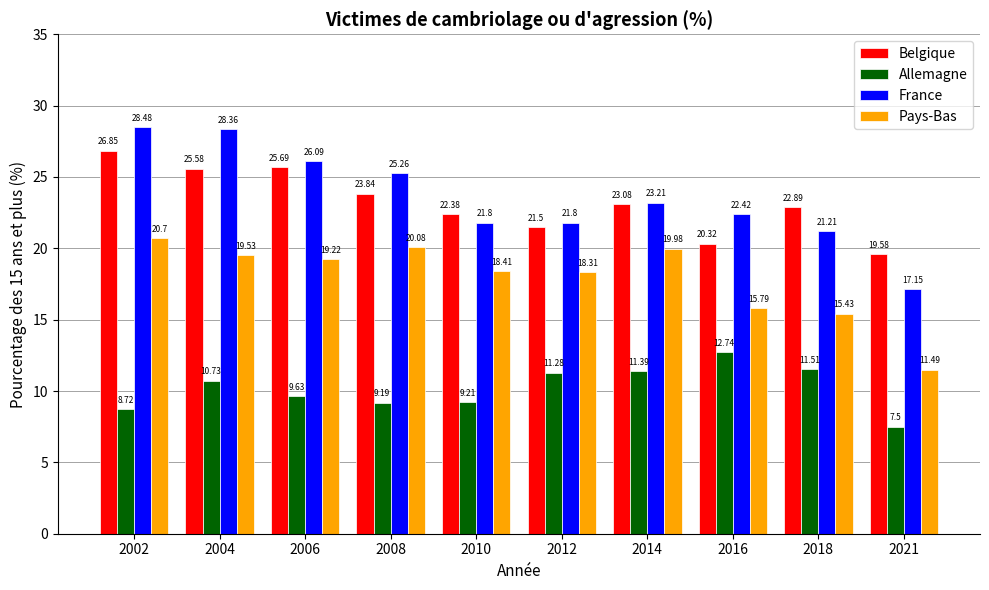

What is the value of the Belgique bar at the 7th from the left?

23.1